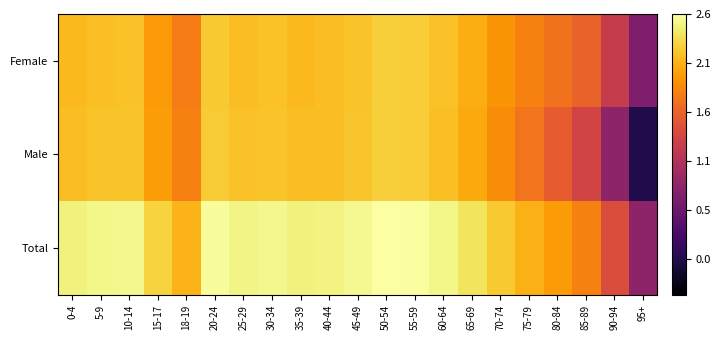

Rank the series by their average value, from lowest to highest.

Male, Female, Total